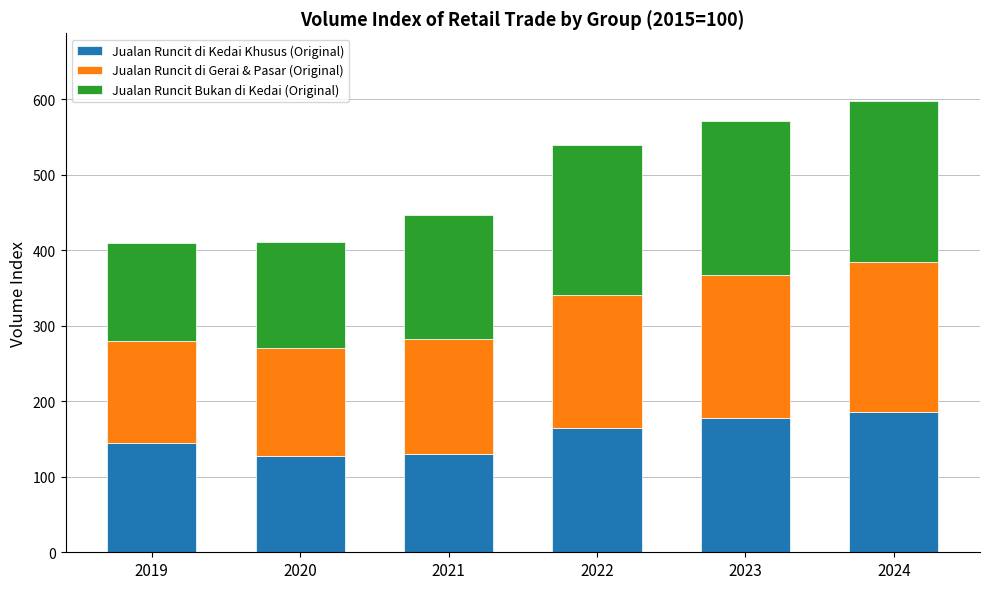

What is the lowest value of the Jualan Runcit di Kedai Khusus (Original) series?

127.9